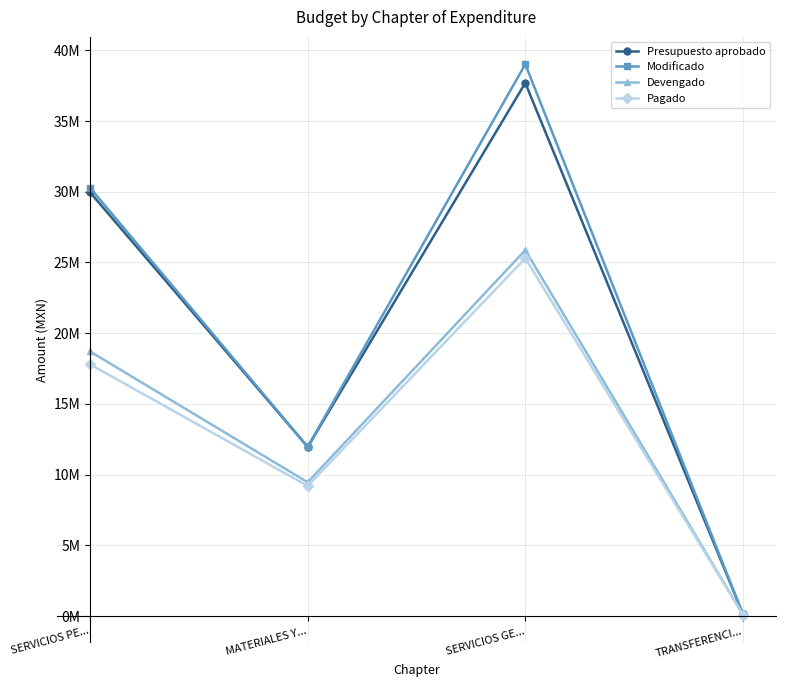

What is the greatest value displayed?

39.0